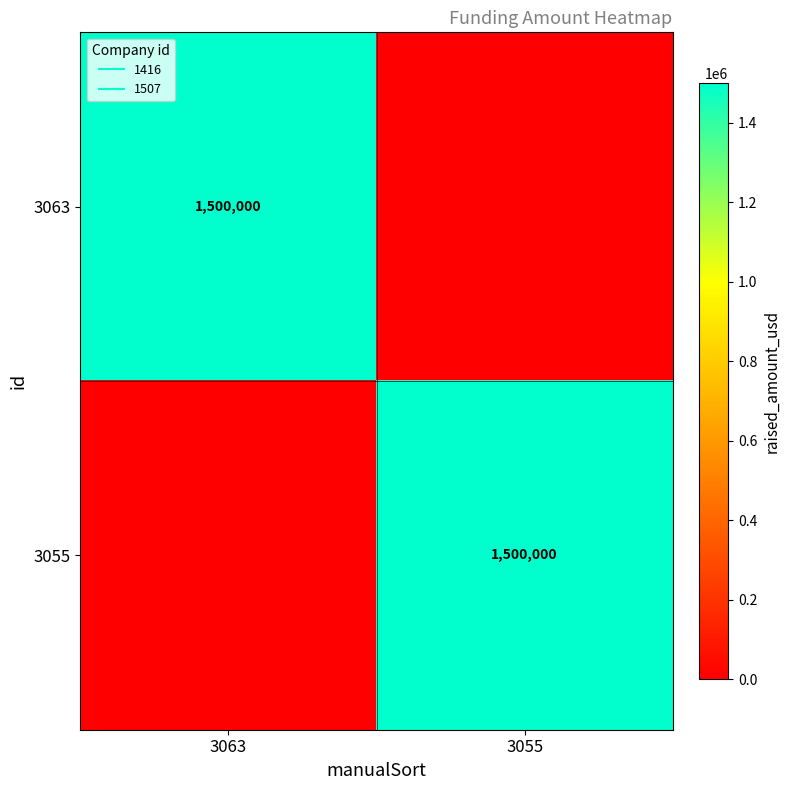

What is the difference between the highest and lowest values at 3063?

1500000